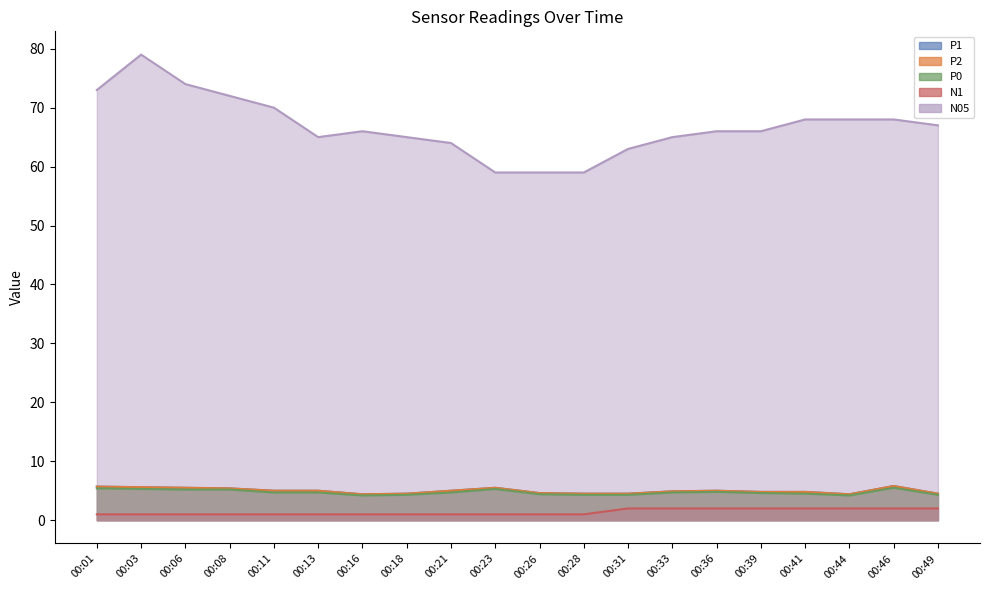

Is it true that P1 equals 2.7 at 00:23?

False